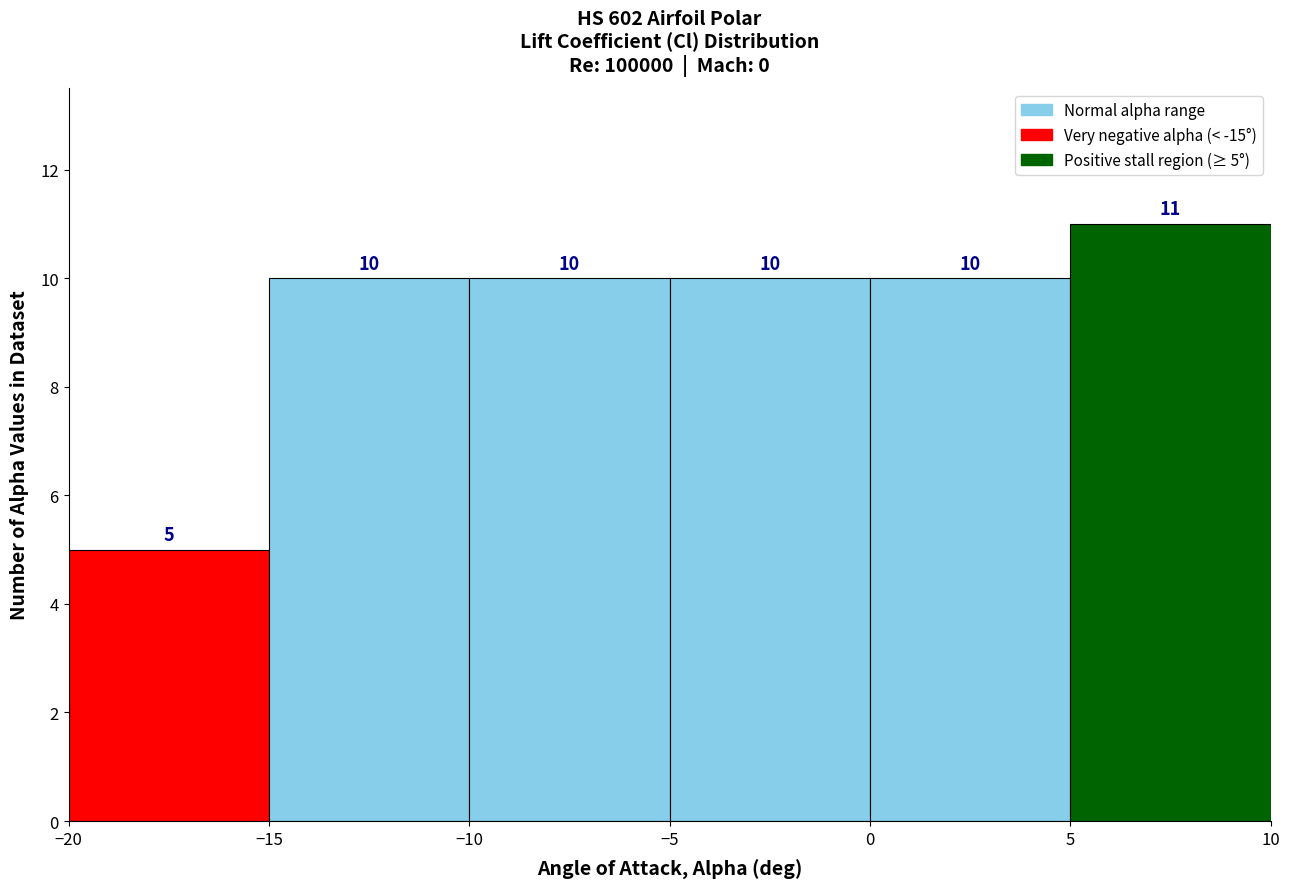

Which range on the x-axis has the tallest bar?

5 to 10